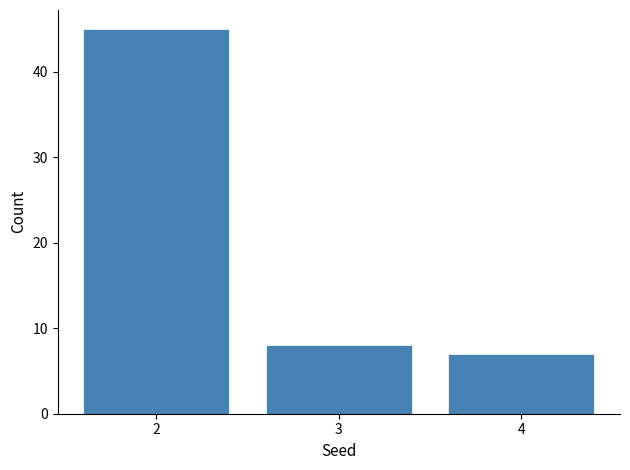

Reading right to left, transcribe all the data shown in this chart.

7	8	45